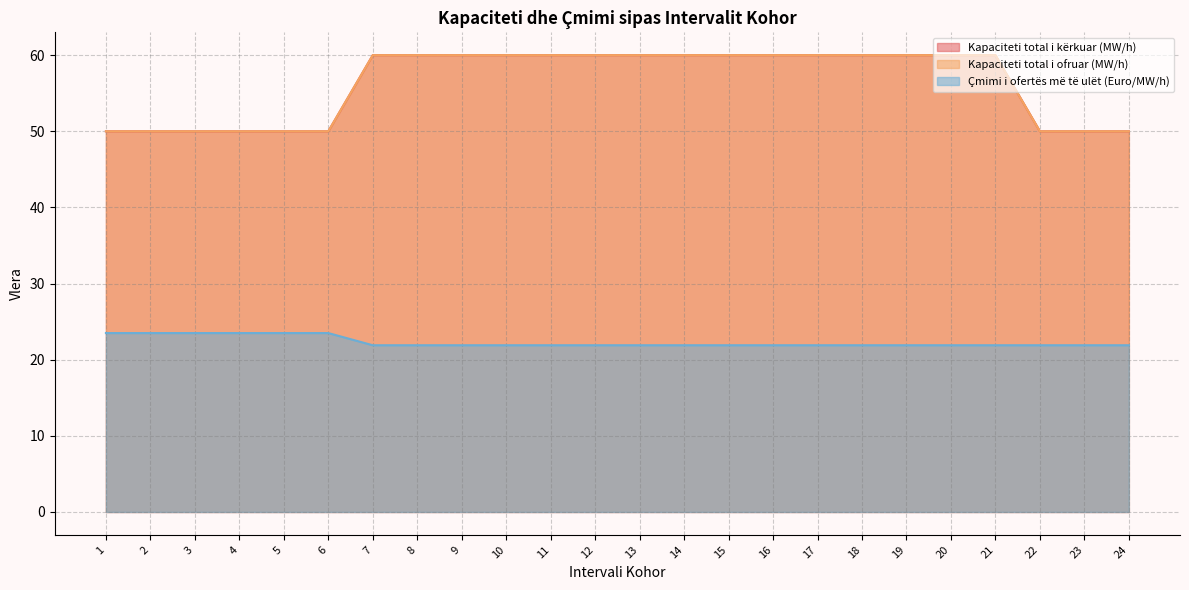

True or false: Kapaciteti total i ofruar (MW/h) and Kapaciteti total i kërkuar (MW/h) intersect in this chart.

False